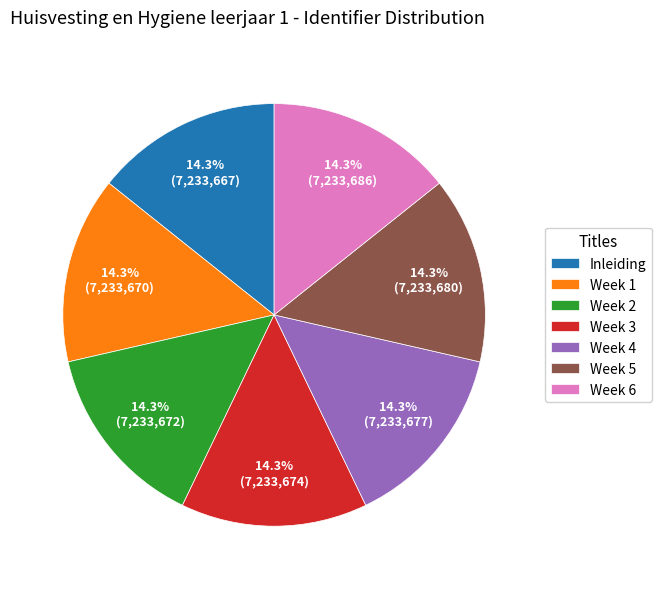

Is there any slice that represents more than half of the pie?

No